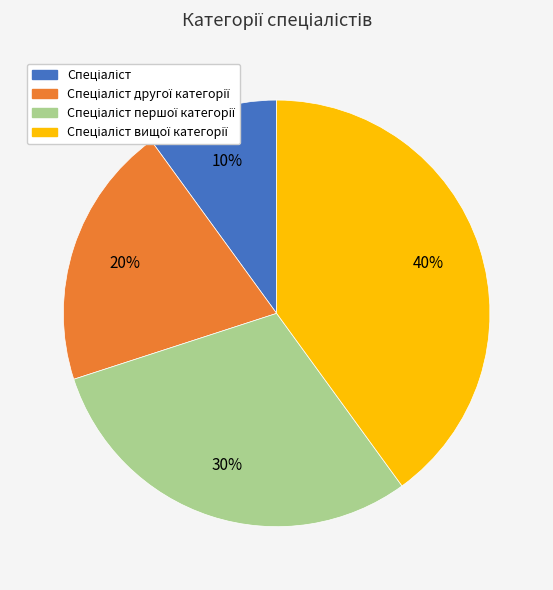

Does any single category account for the majority?

No